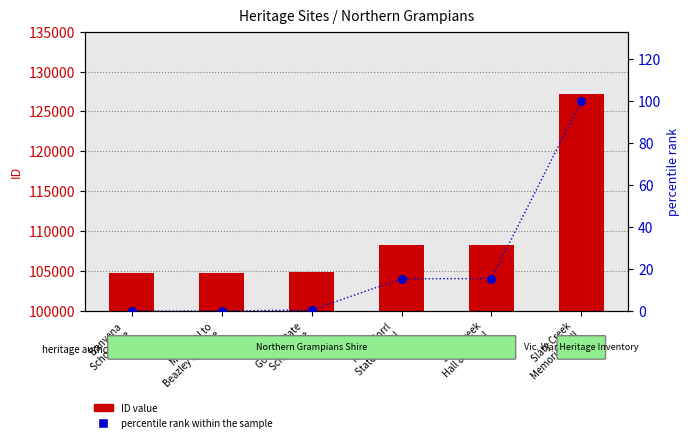

What is the total value across all series at Slaty Creek
Hall & School?

108269.5